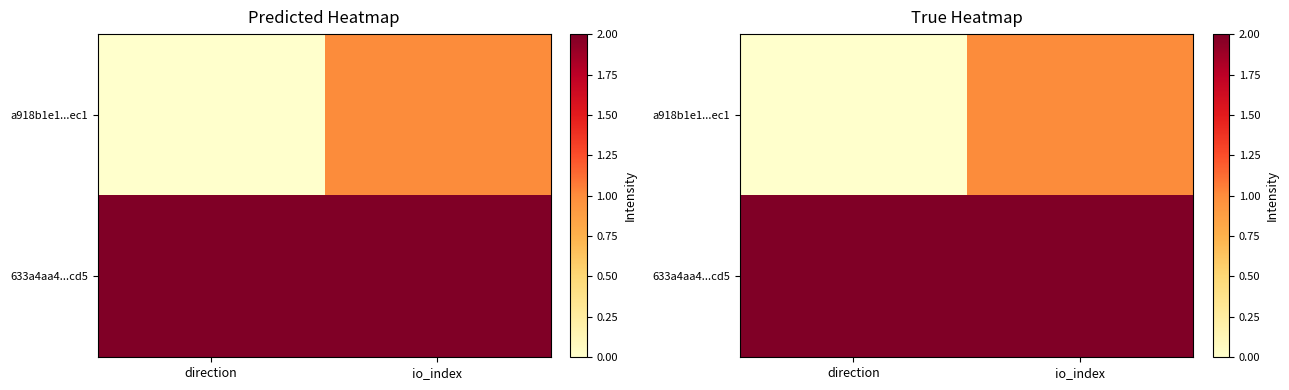

How many series are shown in this chart?

2